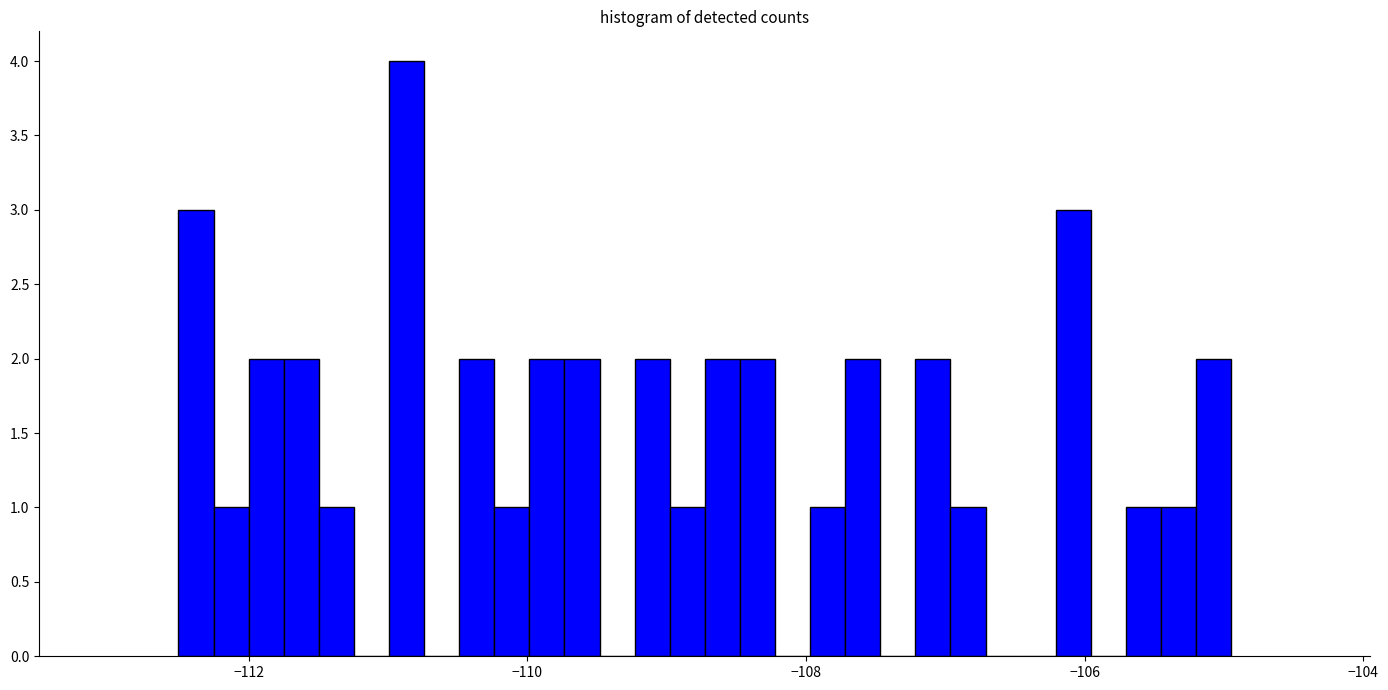

Around what value on the x-axis is the tallest bar? Give the approximate position of its centre, as read against the axis.

-110.8